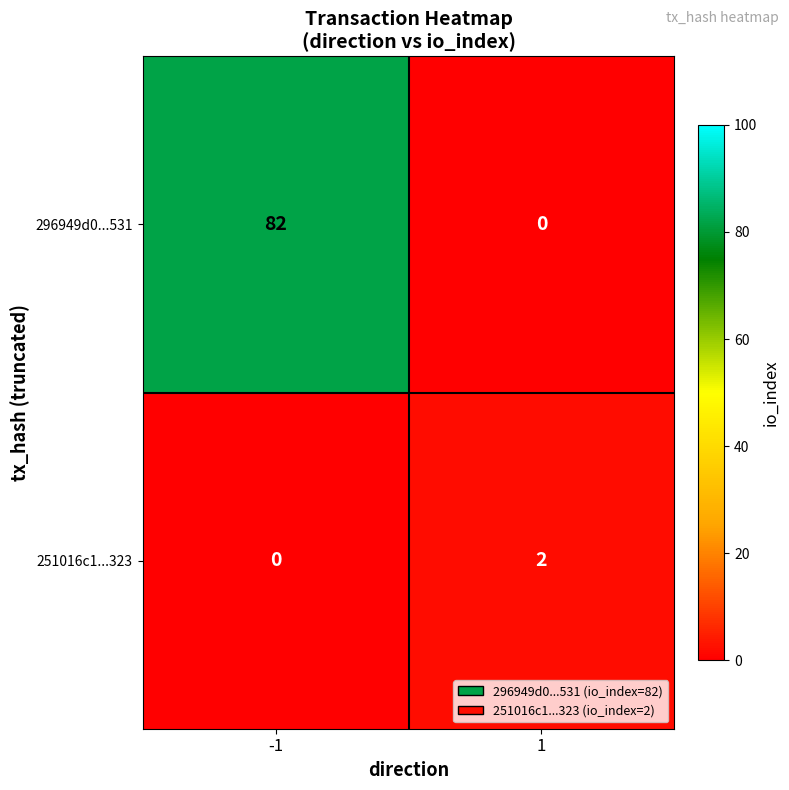

Rank the series by their maximum value, from highest to lowest.

296949d0...531, 251016c1...323